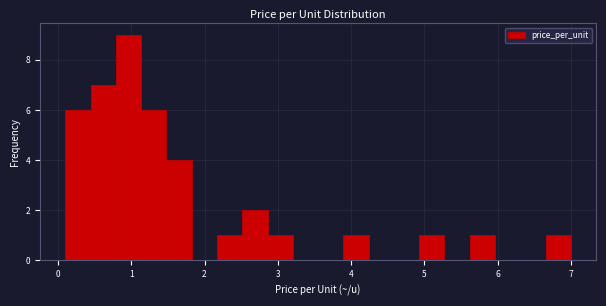

Around what value on the x-axis is the tallest bar? Give the approximate position of its centre, as read against the axis.

1.0